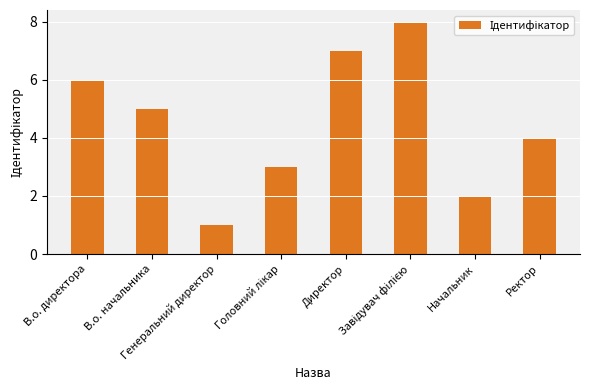

What is the sum of all values?

36